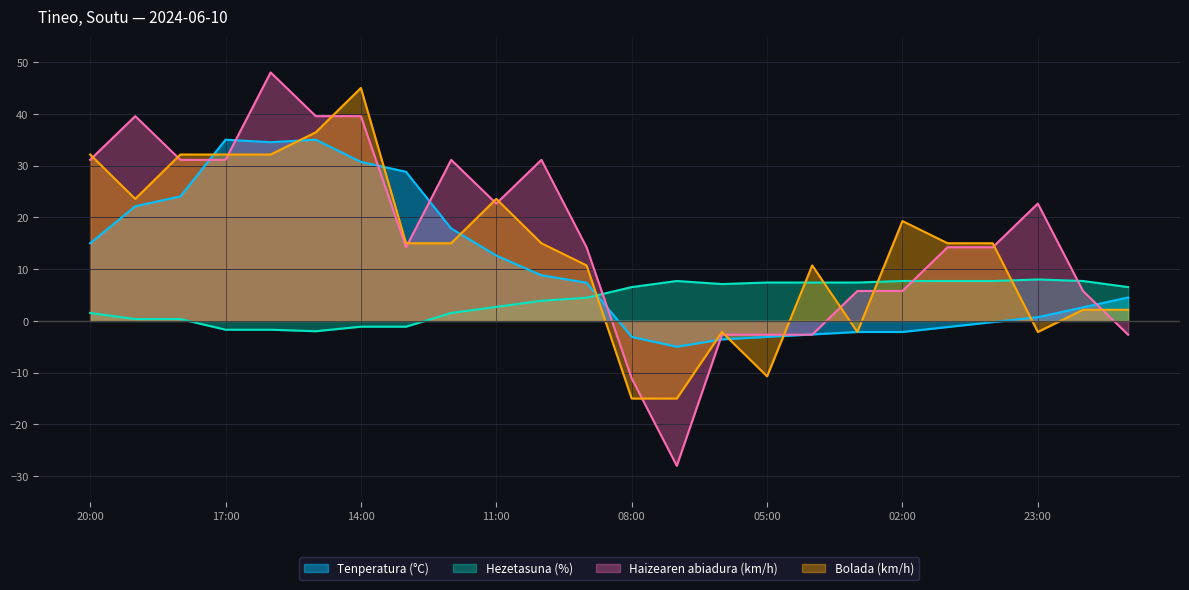

Where do Tenperatura (°C) and Bolada (km/h) first cross each other?

18:00 and 17:00